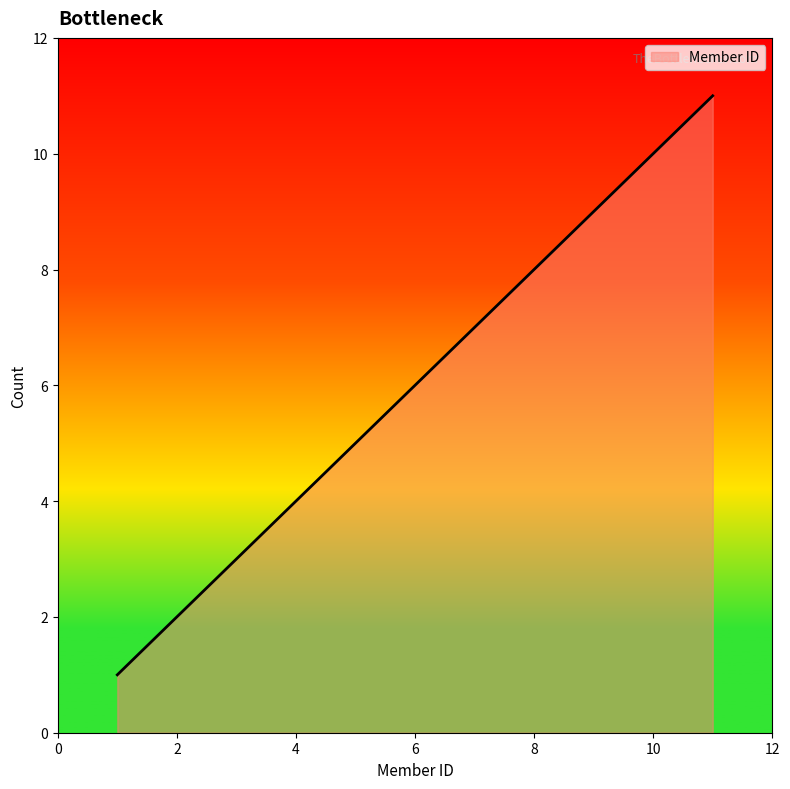

Does the chart have visible grid lines?

No